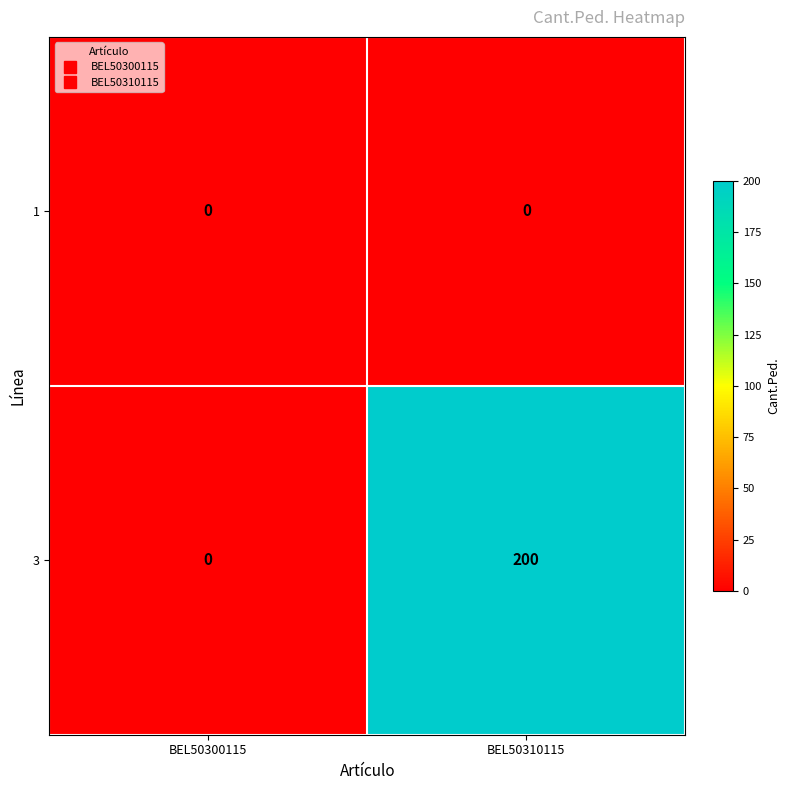

Count the number of categories in the chart.

2